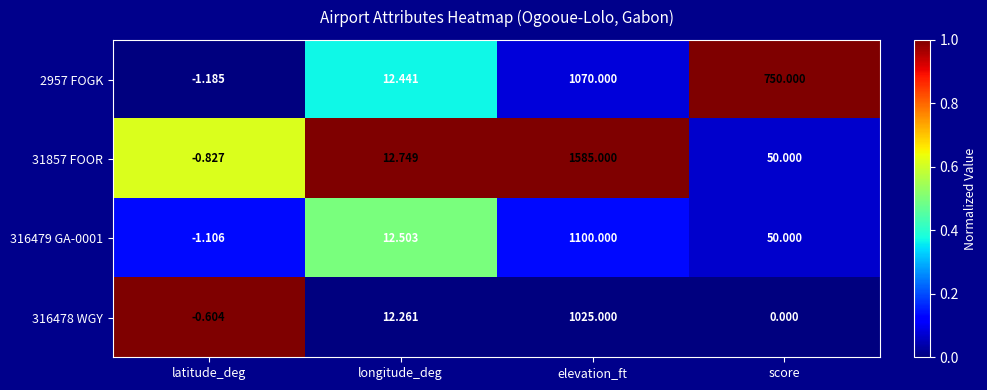

At which category is the sum across all series the highest?

elevation_ft